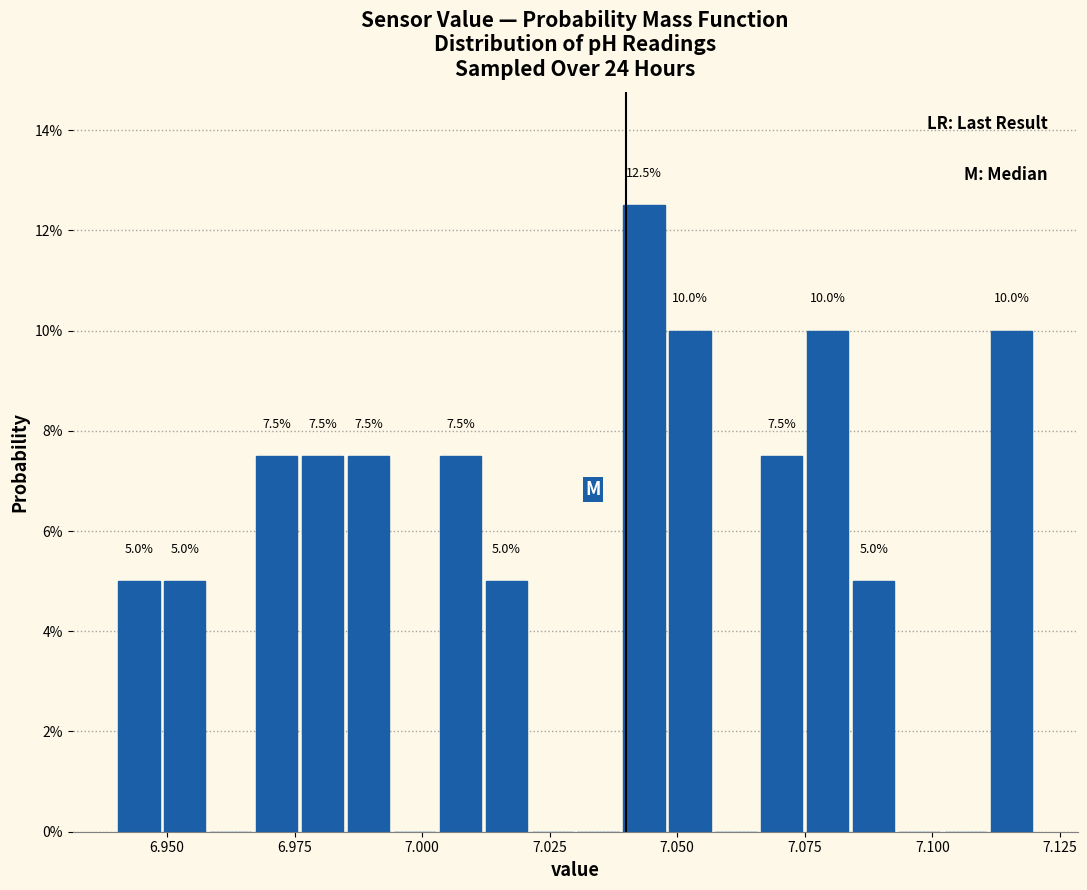

Read against the x-axis, roughly where is the centre of the tallest bar?

7.045